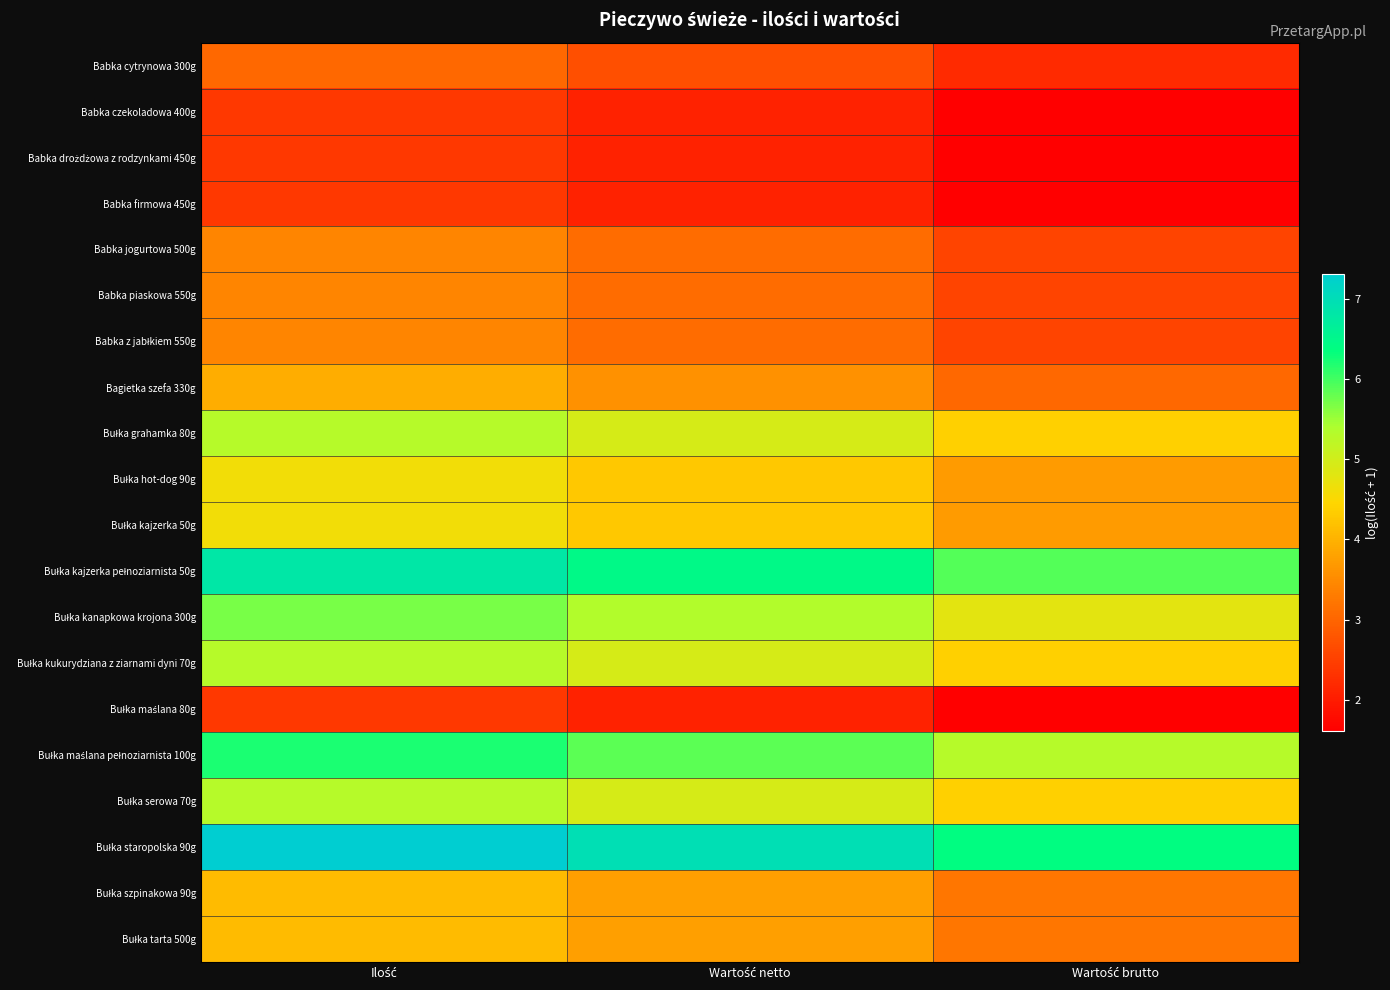

Which series changed the most between Ilość and Wartość netto?

Bułka staropolska 90g